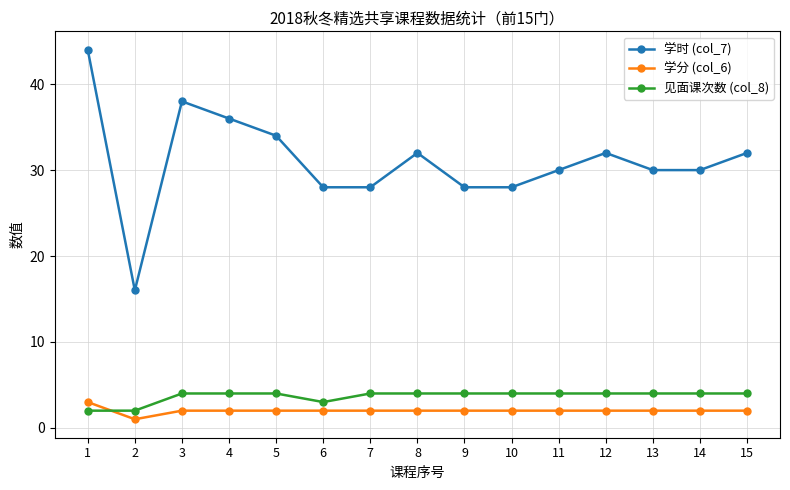

At which category does 学时 (col_7) reach its first local peak?

3